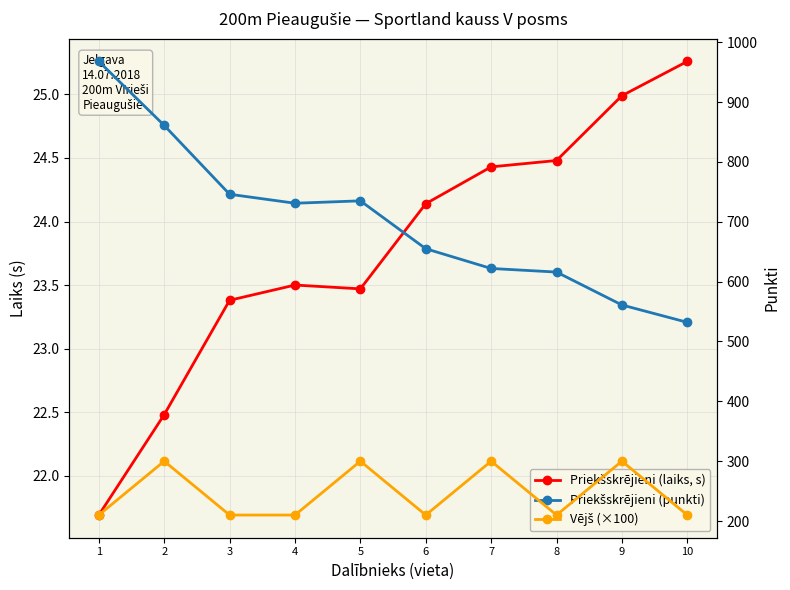

What is the value of the Vējš (×100) point at the 1st from the left?

210.0